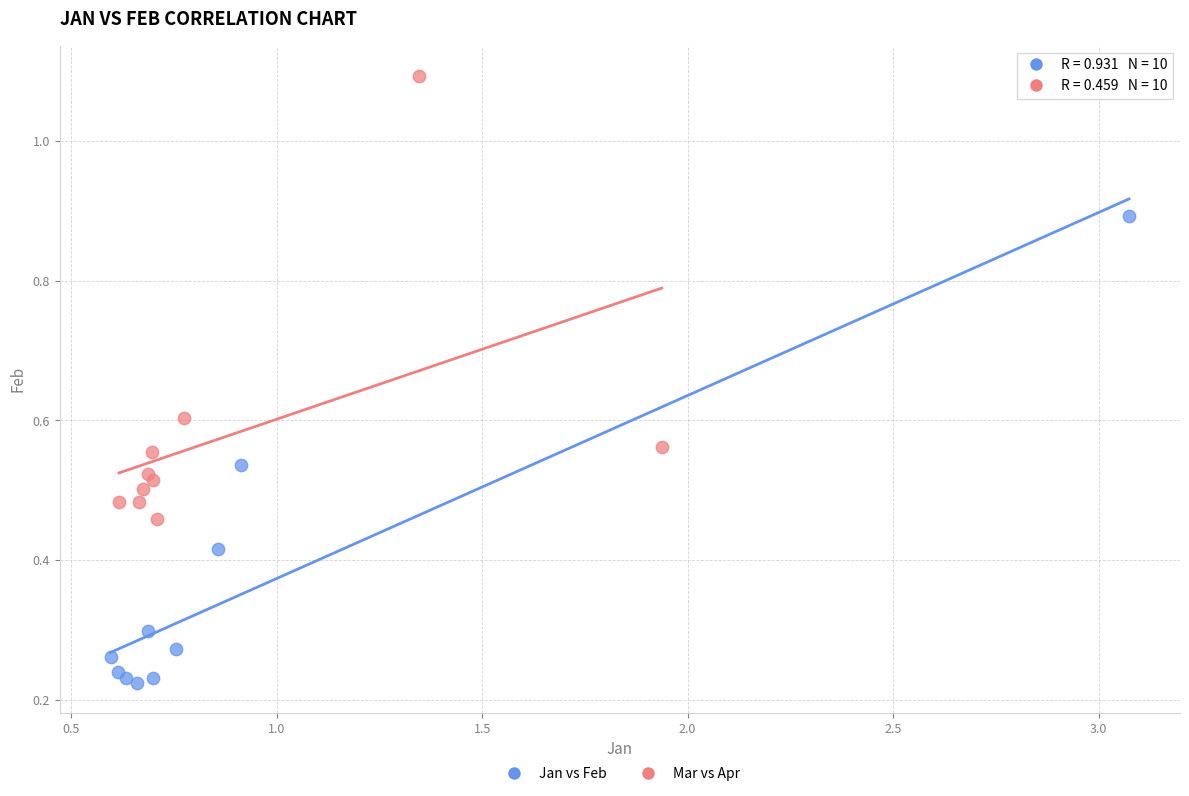

Which series contains the lowest Y value?

Jan vs Feb